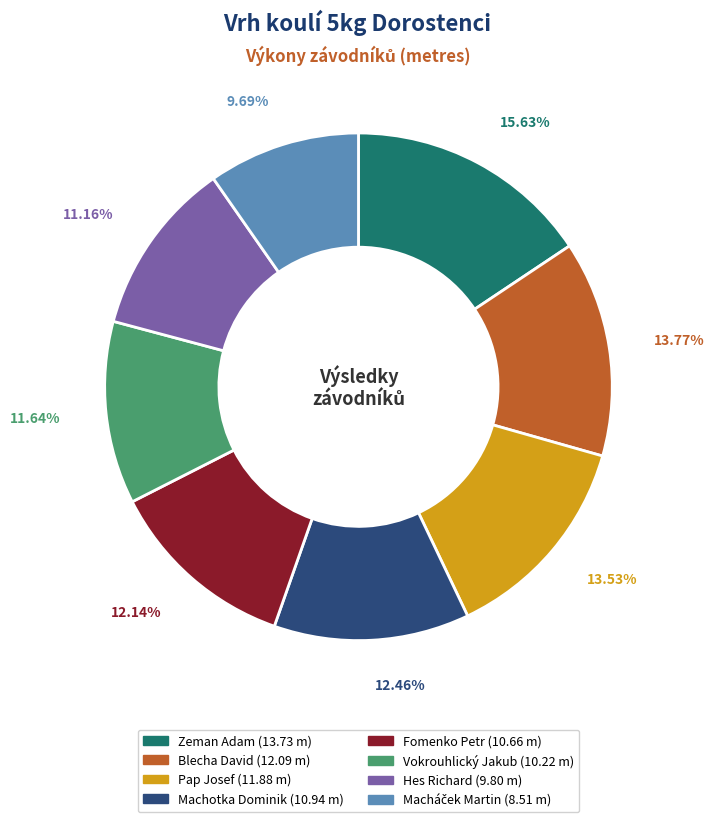

Which has a higher value, Fomenko Petr or Pap Josef?

Pap Josef